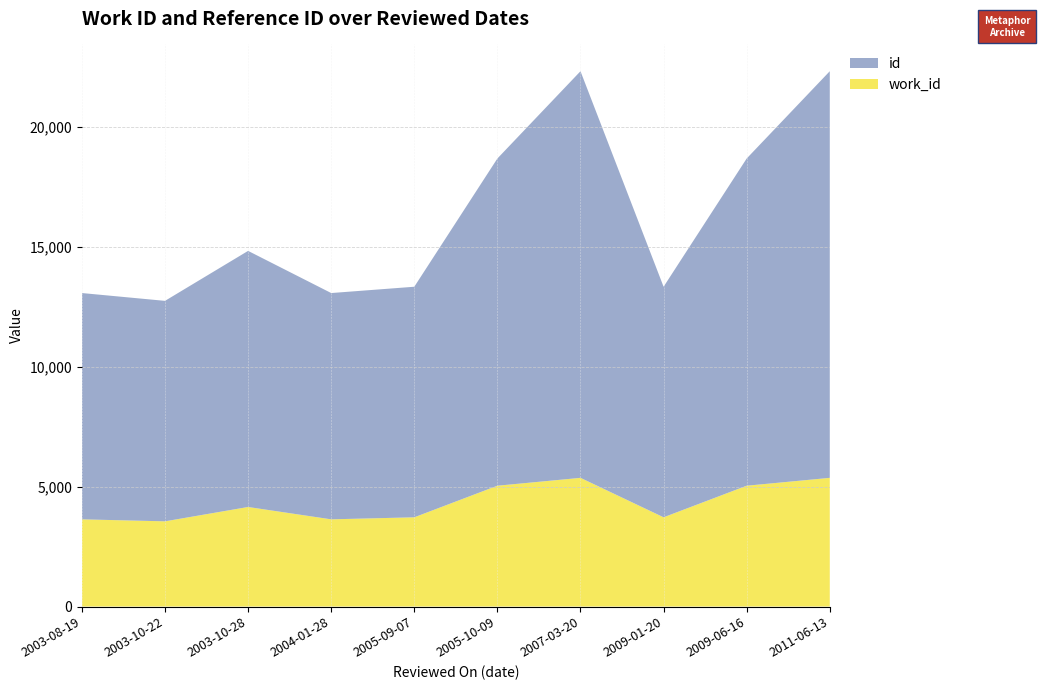

Reading left to right, list all the values displayed in this chart.

work_id: 2003-08-19=3636	2003-10-22=3553	2003-10-28=4151	2004-01-28=3636	2005-09-07=3721	2005-10-09=5038	2007-03-20=5366	2009-01-20=3721	2009-06-16=5038	2011-06-13=5366
id: 2003-08-19=9437	2003-10-22=9194	2003-10-28=10680	2004-01-28=9437	2005-09-07=9615	2005-10-09=13646	2007-03-20=16958	2009-01-20=9615	2009-06-16=13646	2011-06-13=16958